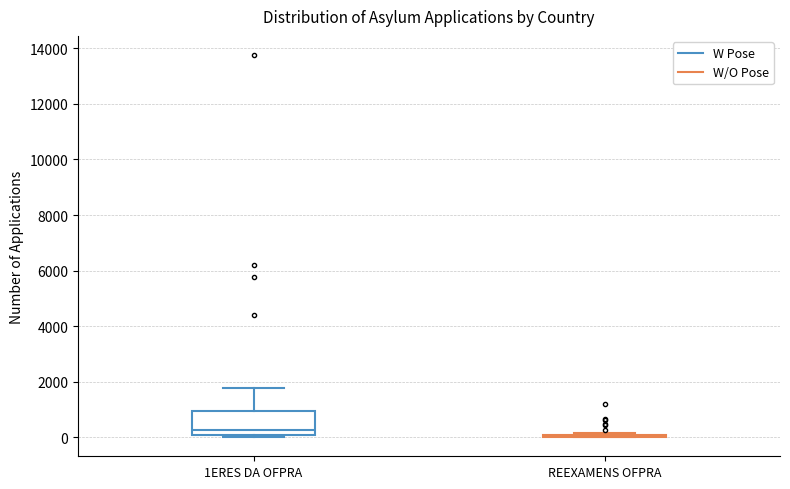

Which box is the tallest, from its lower edge to its upper edge?

1ERES DA OFPRA